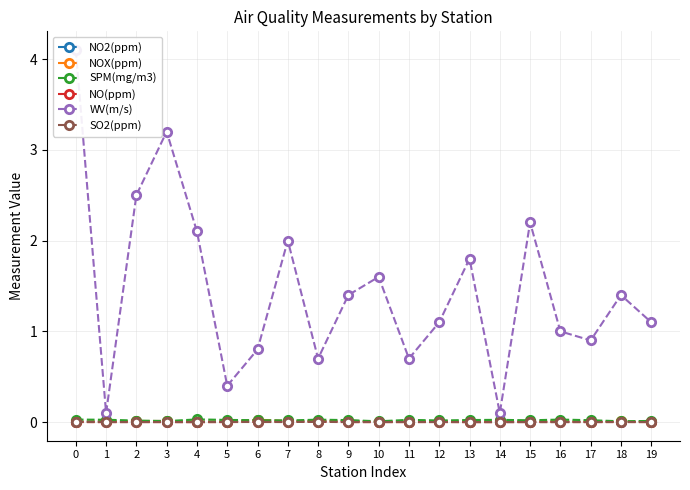

The NOX(ppm) series shows 0.0 at 8. True or false?

False